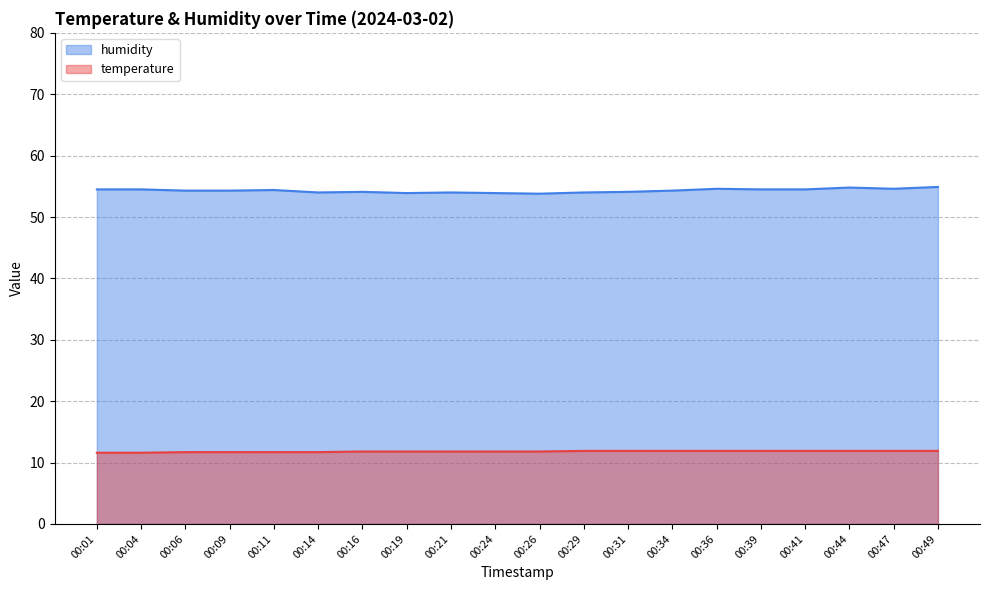

What are all the series names shown in the legend?

humidity, temperature